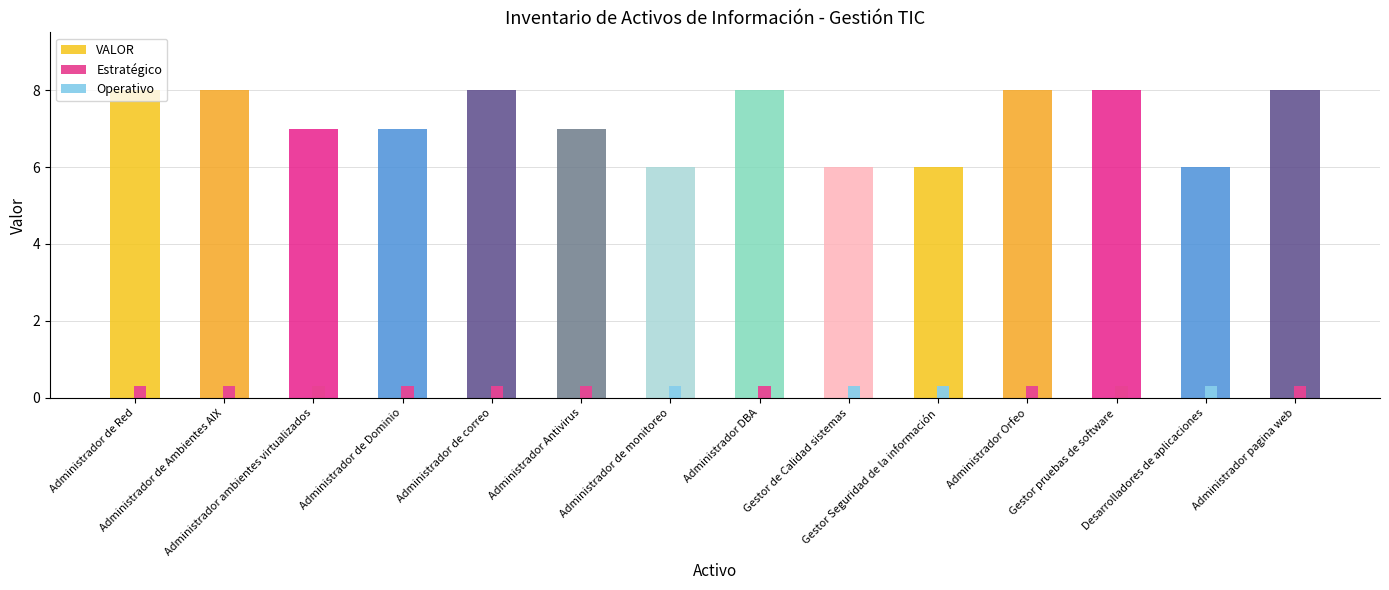

Are the bars horizontal?

No